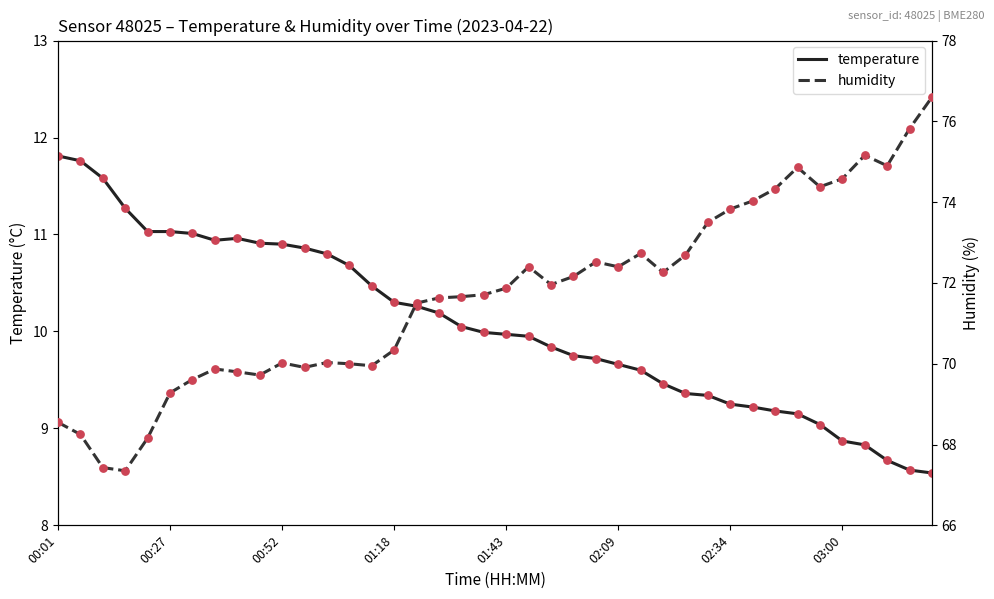

Which series has the widest spread of Y values?

humidity